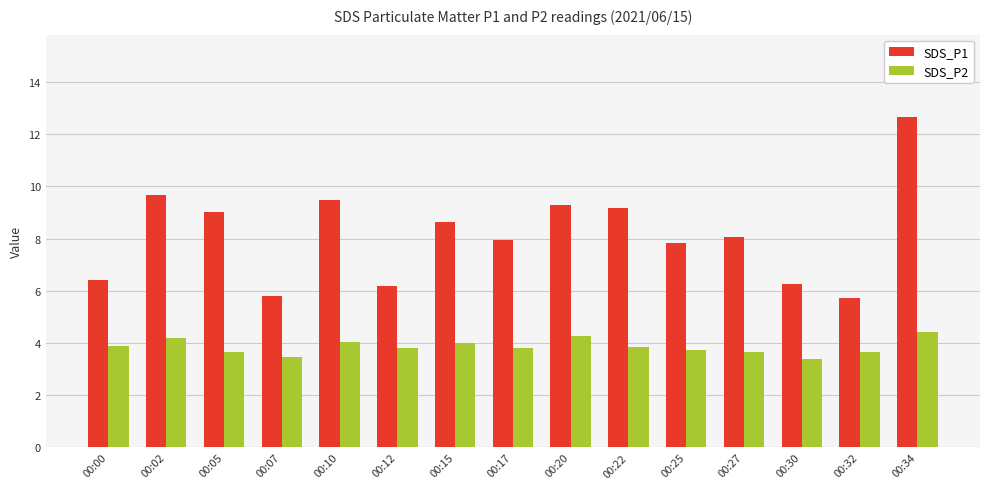

List the series in order of their overall mean, lowest first.

SDS_P2, SDS_P1